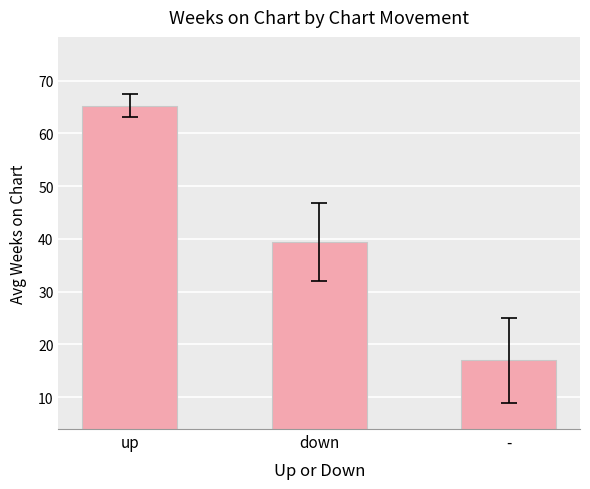

What is the value of the 1st bar from the left?

65.2